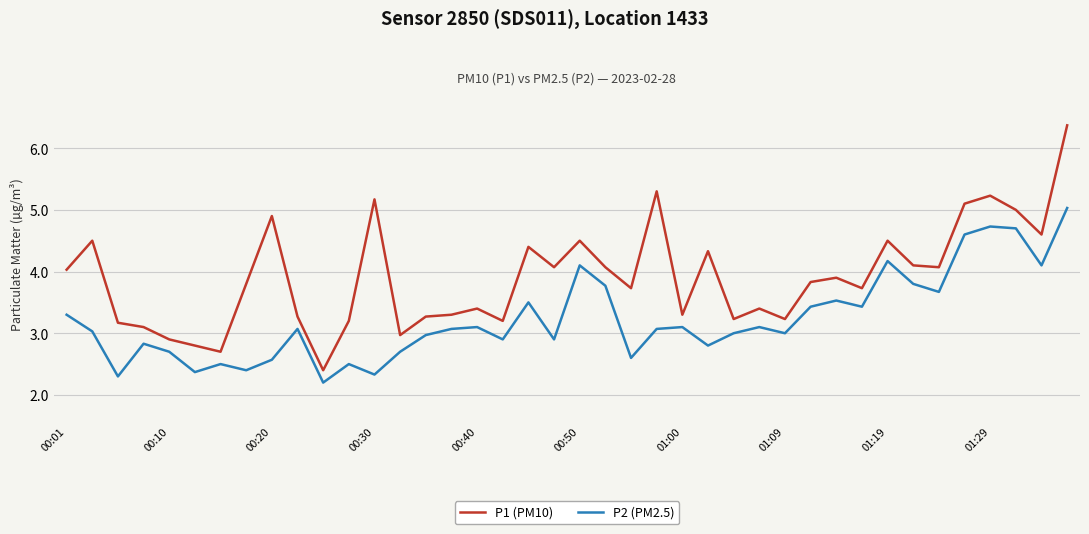

What is the minimum value shown in the chart?

2.2